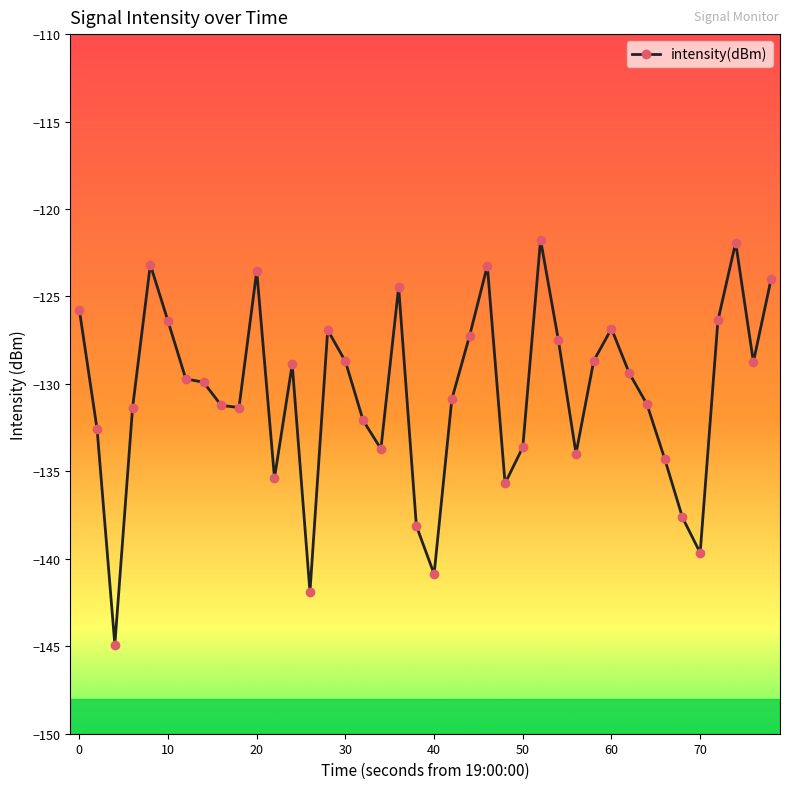

What is the value of the 35th point from the left?

-137.6